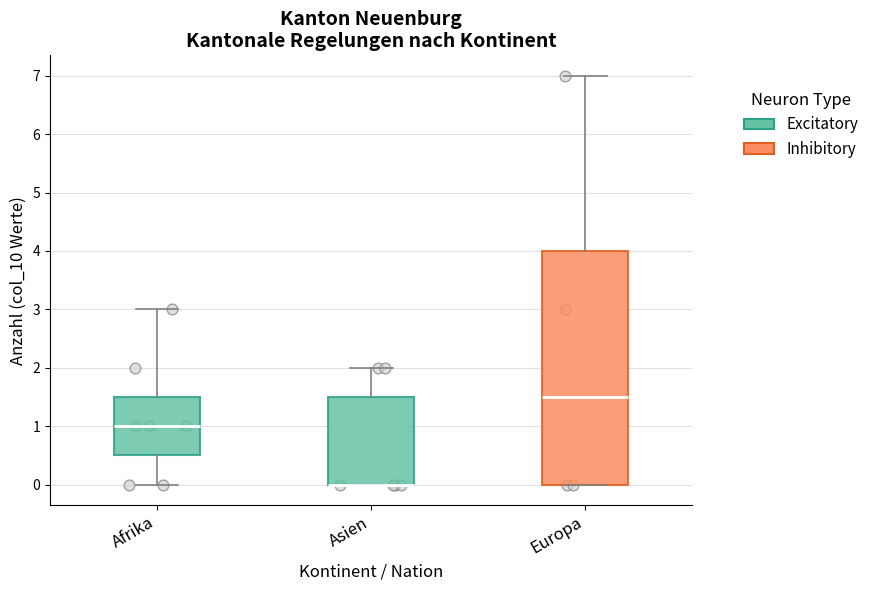

Where is the upper edge of the box for Asien on the y-axis? The values are not printed on the chart, so give them approximately, as read against the axis.

1.5